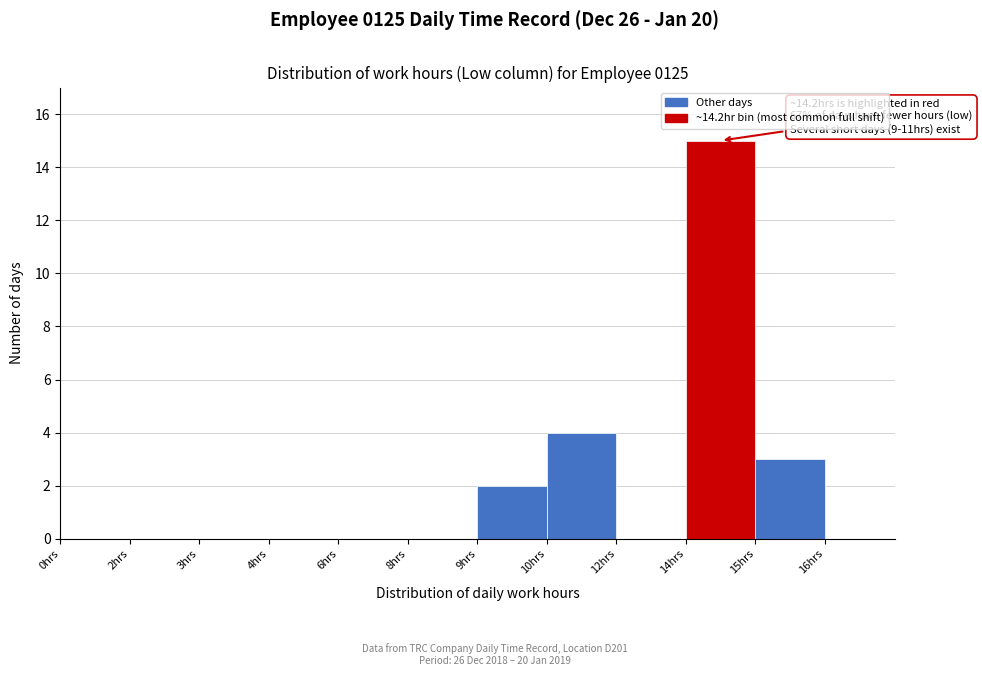

Reading left to right, transcribe all the data shown in this chart.

0hrs=0	2hrs=0	3hrs=0	4hrs=0	6hrs=0	8hrs=0	9hrs=2	10hrs=4	12hrs=0	14hrs=15	15hrs=3